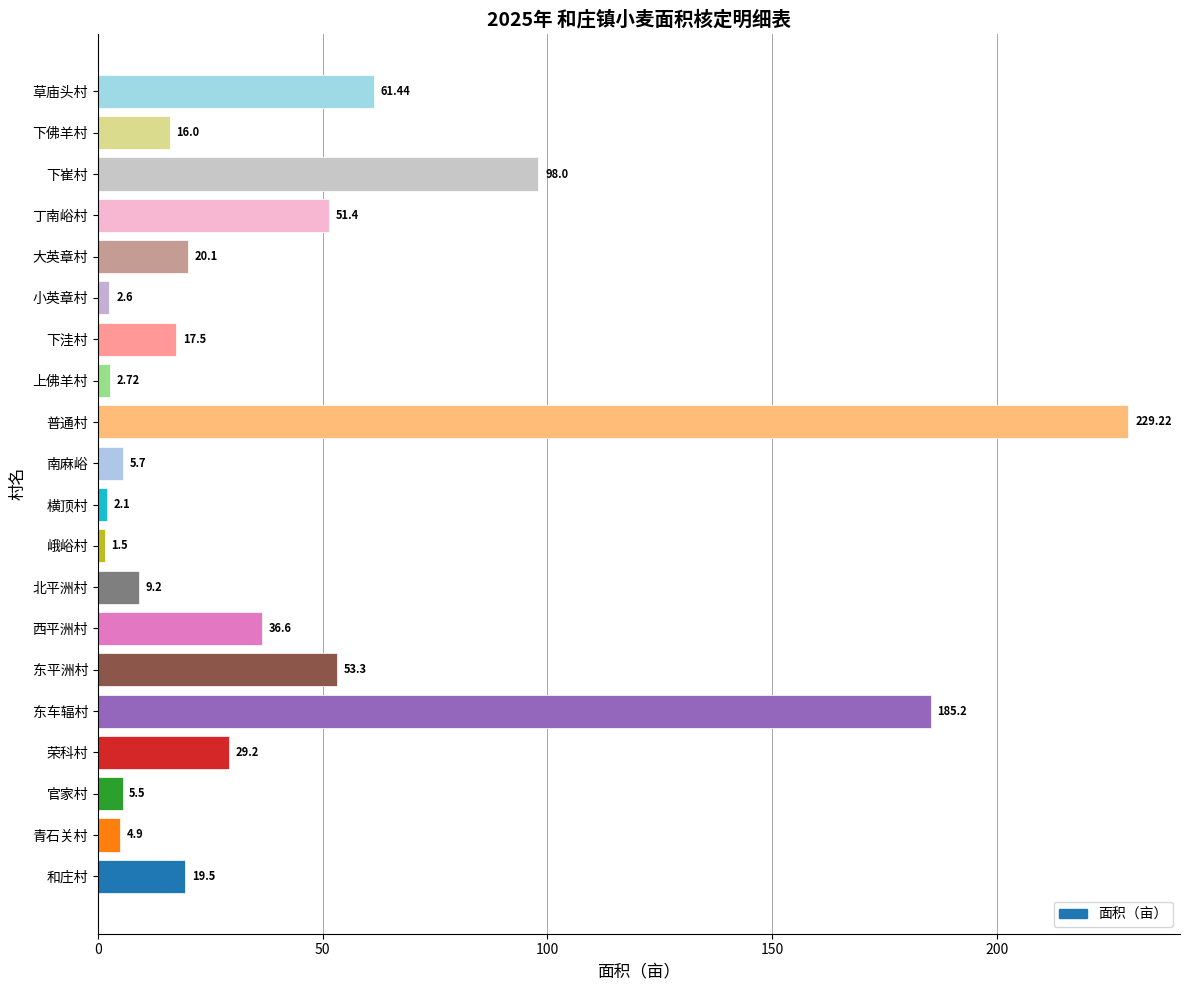

Where is the data nearest to the value 115?

下崔村